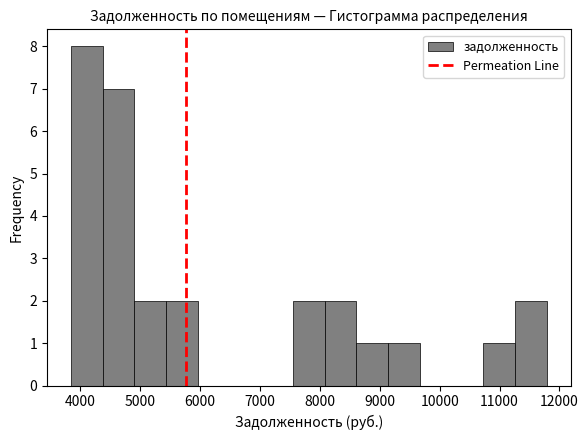

Reading left to right, list every bar in this chart as the range it spans on the x-axis followed by its height. Neither the bar edges nor the heights are printed on the chart, so give them approximately, as read against the axes.

3800 to 4400: 8
4400 to 4900: 7
4900 to 5400: 2
5400 to 6000: 2
6000 to 6500: 0
6500 to 7000: 0
7000 to 7500: 0
7500 to 8100: 2
8100 to 8600: 2
8600 to 9100: 1
9100 to 9700: 1
9700 to 10200: 0
10200 to 10700: 0
10700 to 11300: 1
11300 to 11800: 2